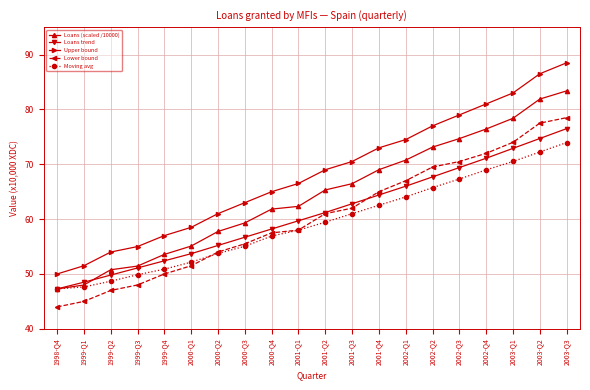

What are all the series names shown in the legend?

Loans (scaled /10000), Loans trend, Upper bound, Lower bound, Moving avg